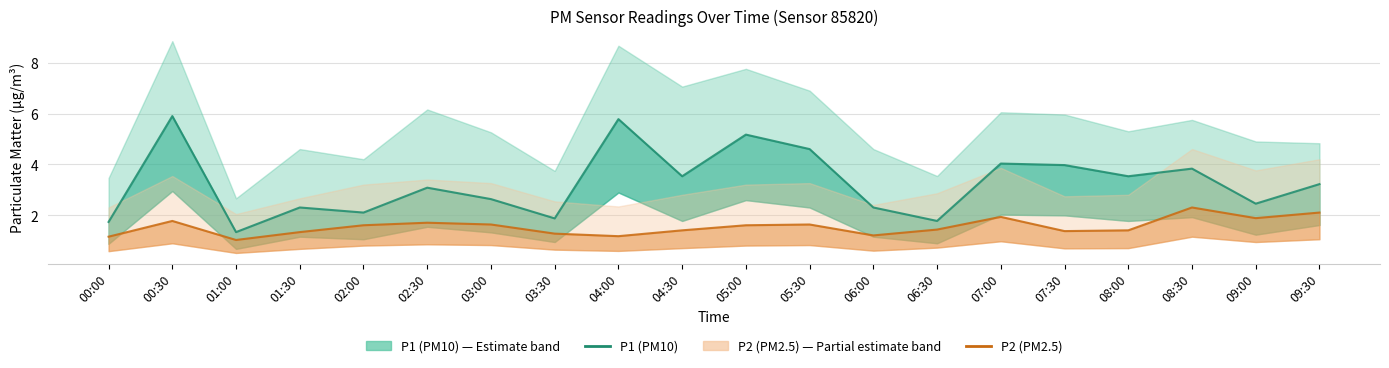

What is the difference between the highest and lowest values at 01:00?

0.3